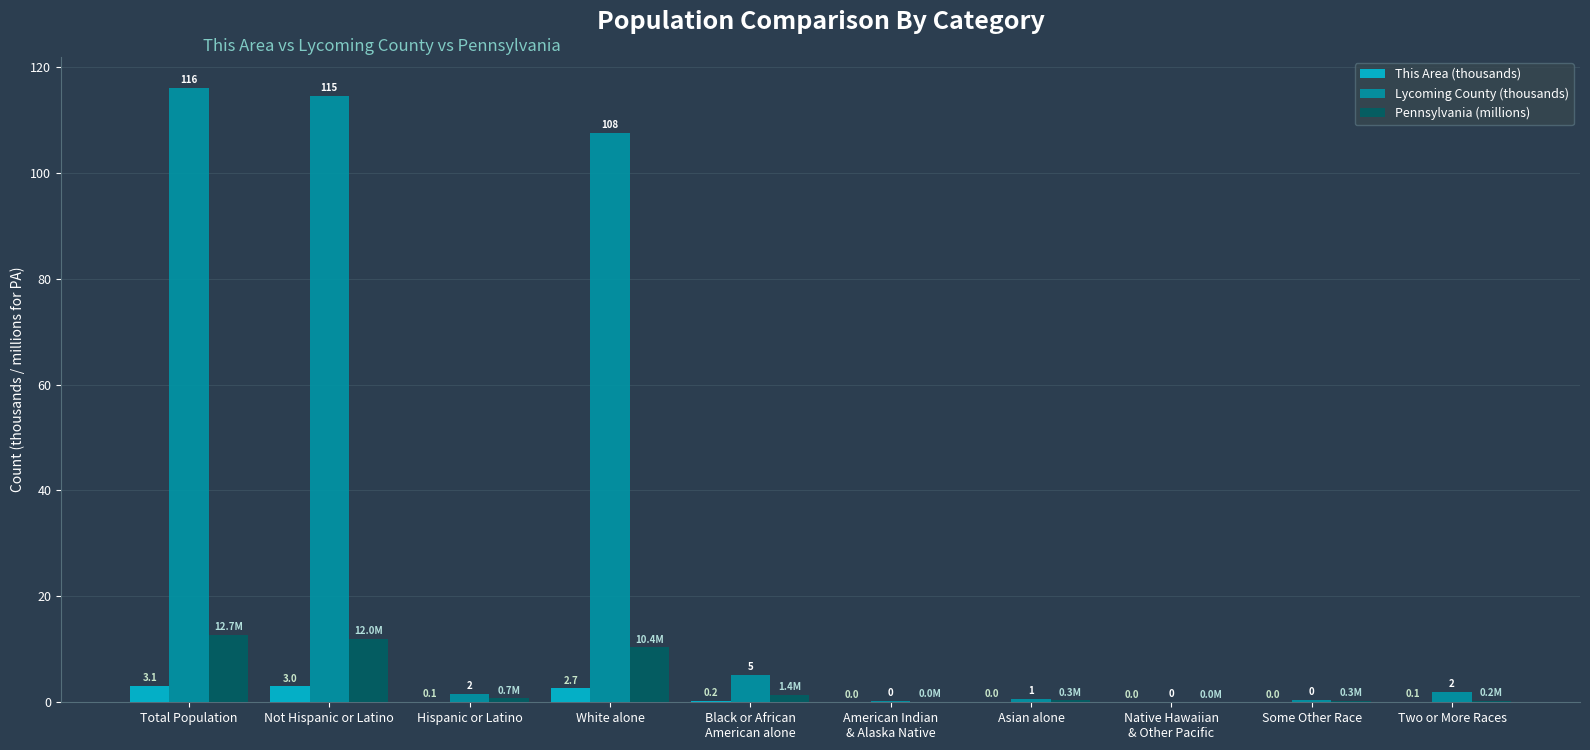

Is the value of This Area (thousands) at American Indian
& Alaska Native greater than the value of Lycoming County (thousands) at Black or African
American alone?

No